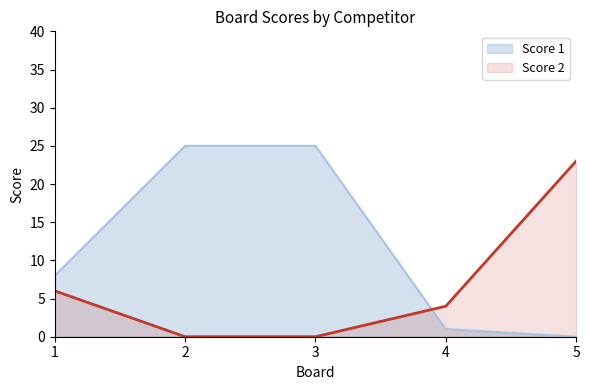

List the labels in order of Score 1 value, smallest first.

5, 4, 1, 2, 3